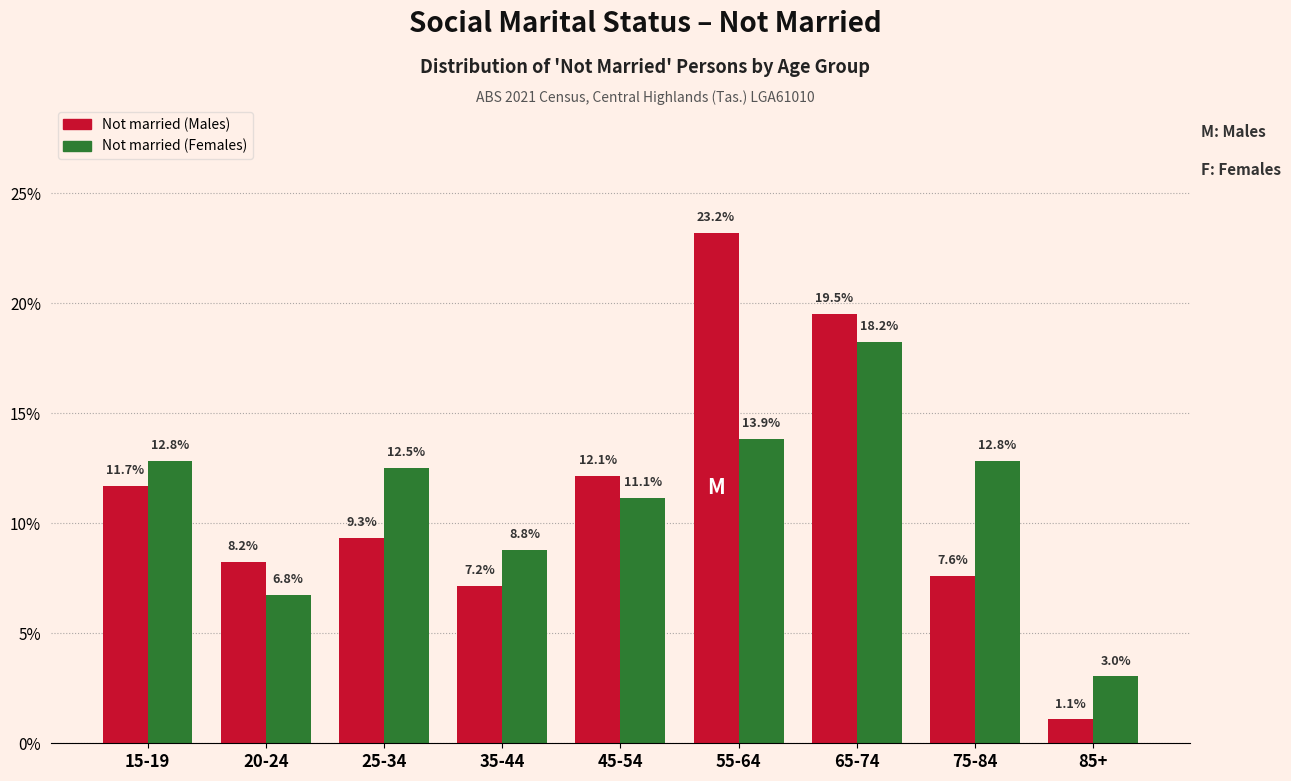

Reading left to right, what are all the values shown in this chart?

Not married (Males): 11.7	8.2	9.3	7.2	12.1	23.2	19.5	7.6	1.1
Not married (Females): 12.8	6.8	12.5	8.8	11.1	13.9	18.2	12.8	3.0